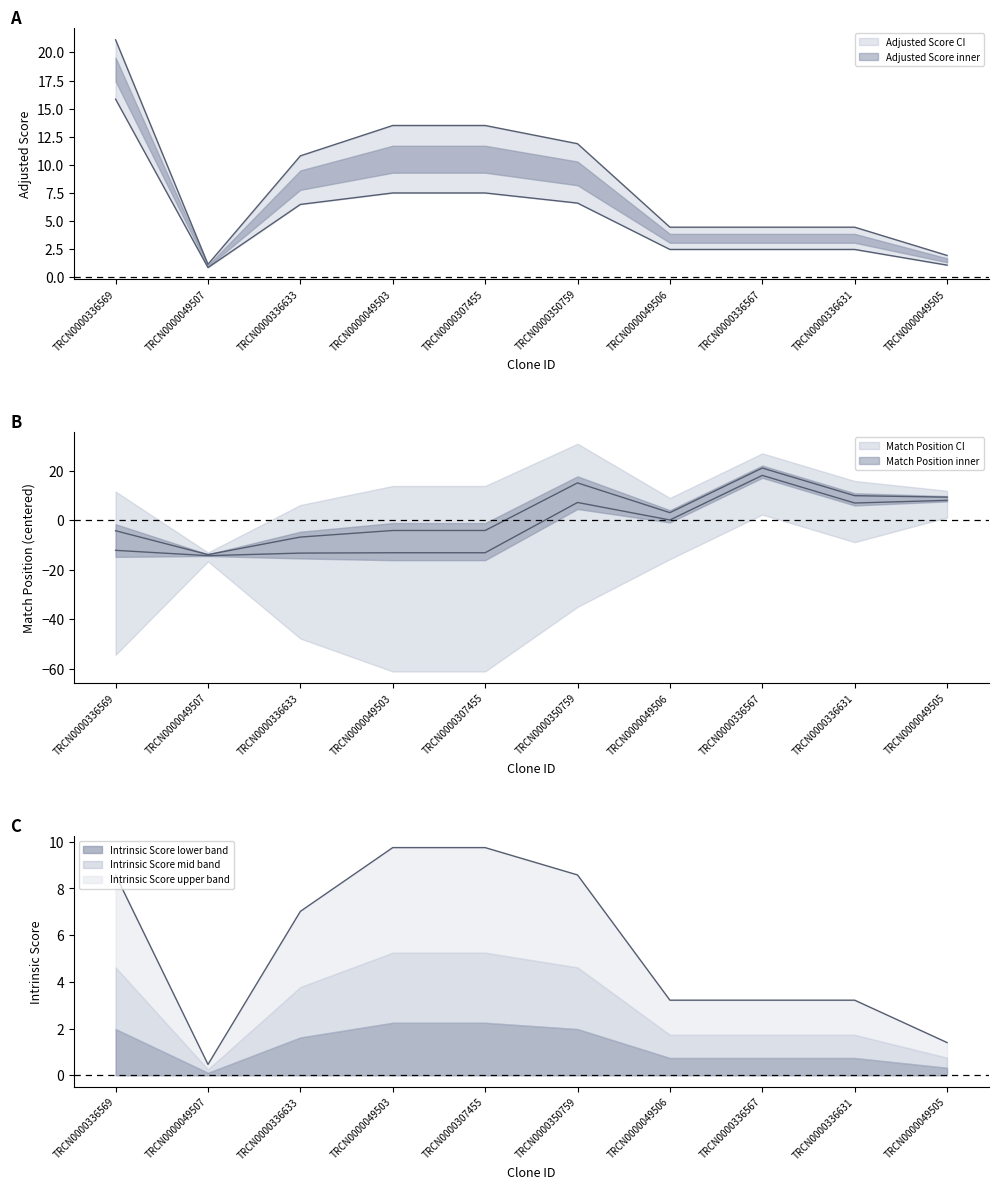

True or false: Adjusted Score and Match Position cross at least once.

True